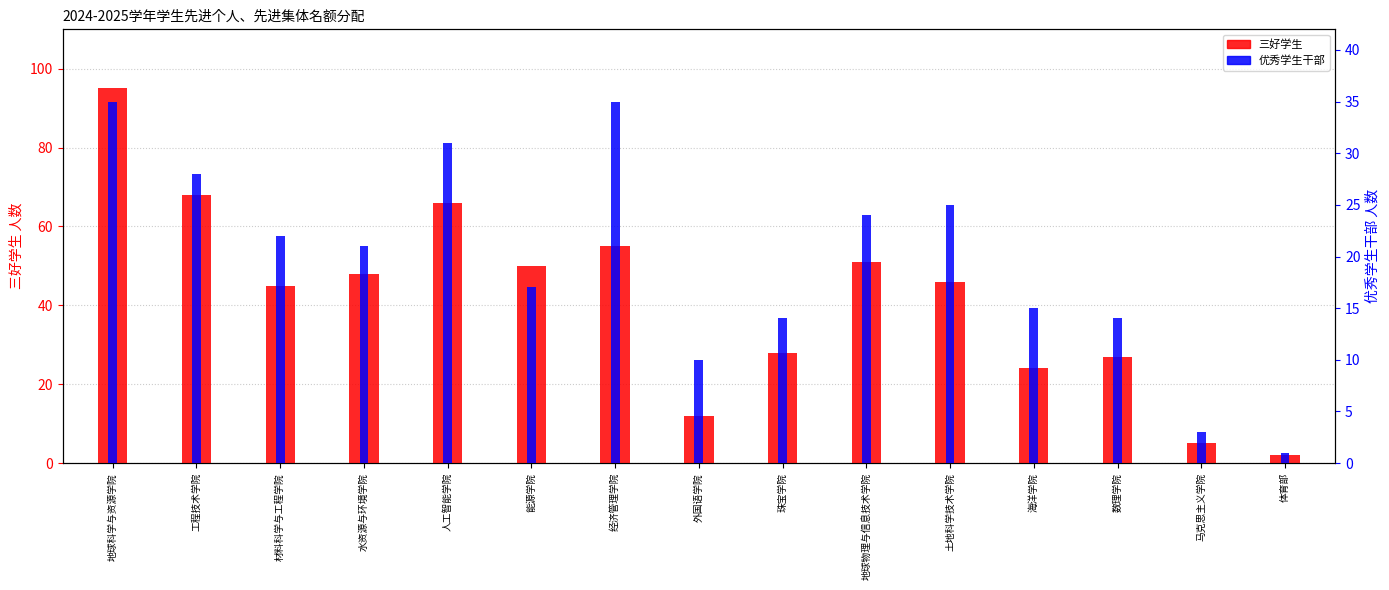

What is the total value across all series at 人工智能学院?

97